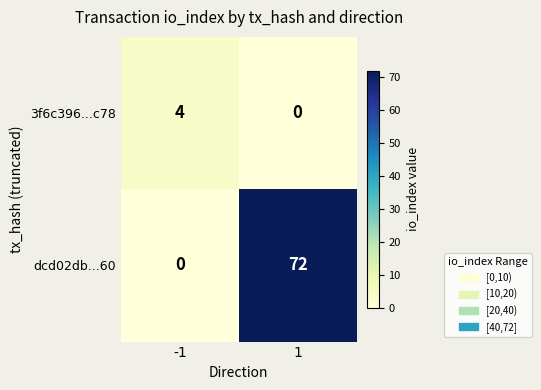

List the series in order of their overall mean, highest first.

dcd02db...60, 3f6c396...c78